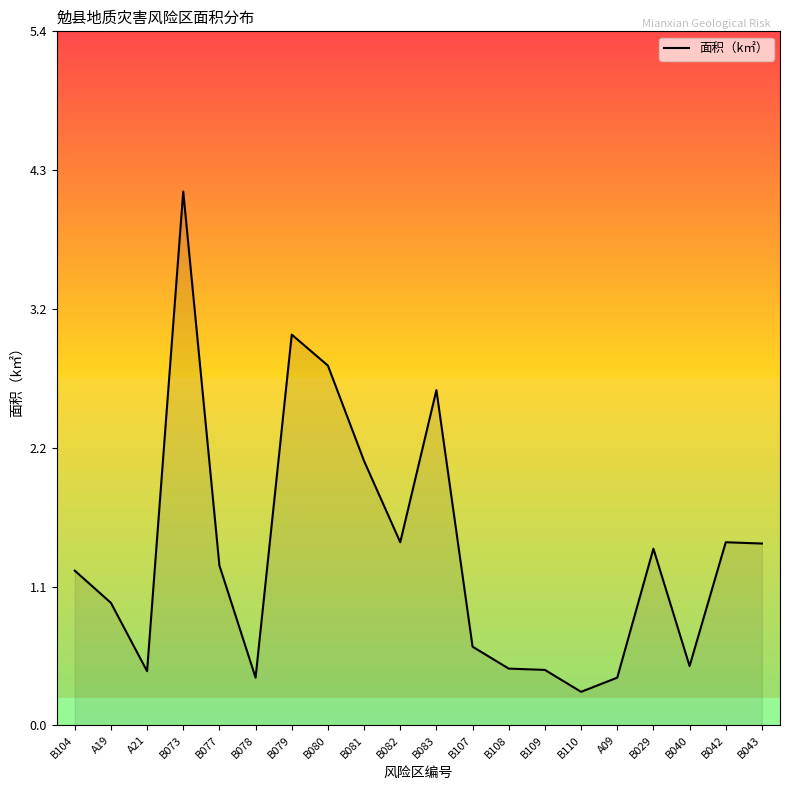

Which has a higher value, B081 or B029?

B081